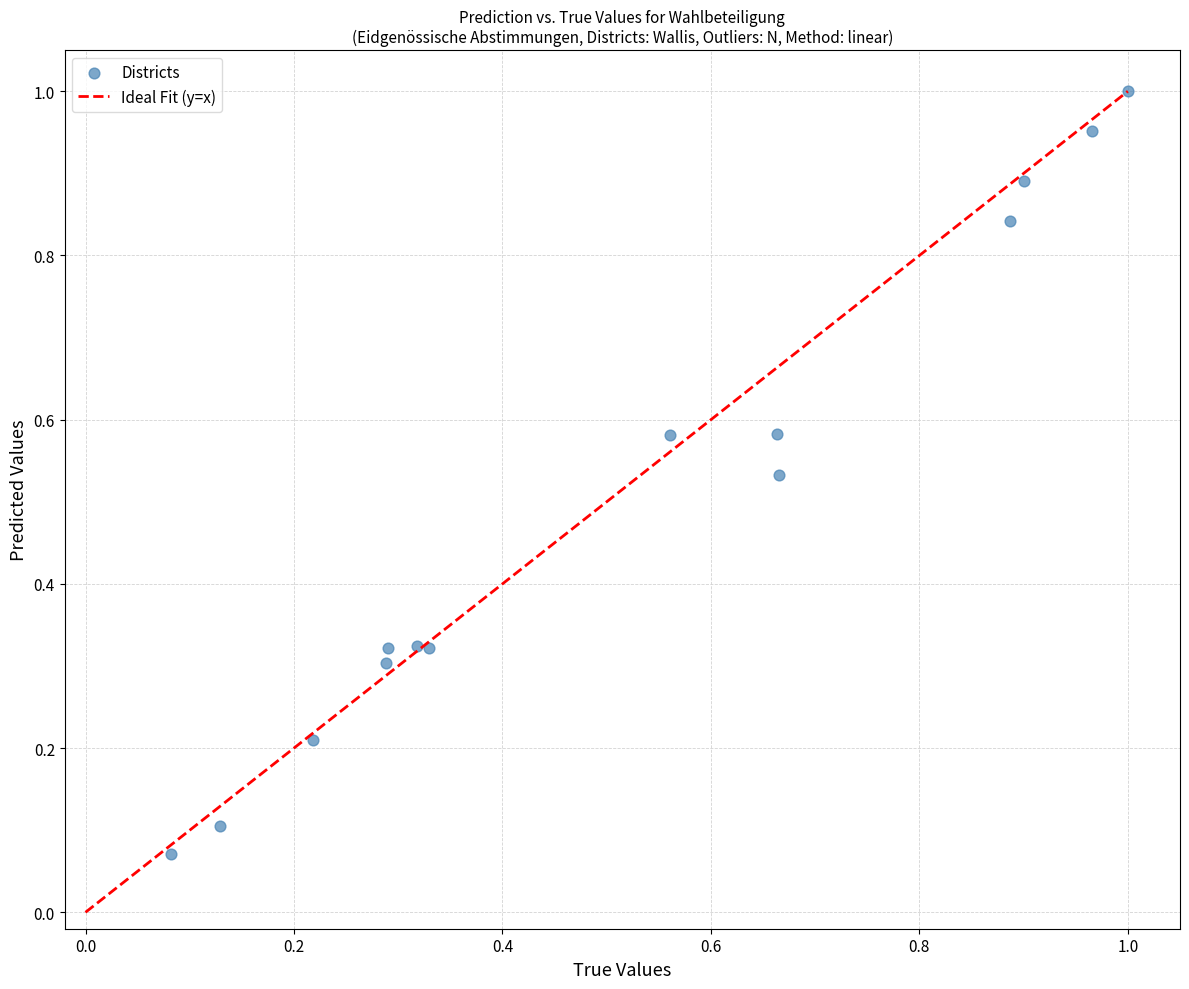

What is the range of Y values (max minus min)?

0.9